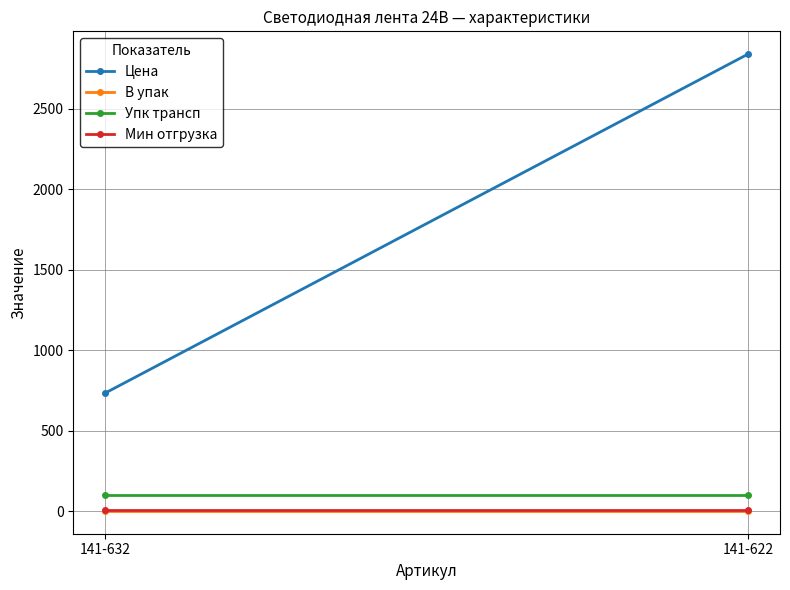

Reading left to right, list all the values displayed in this chart.

Цена: 734.0	2839.5
В упак: 1.0	1.0
Упк трансп: 100.0	100.0
Мин отгрузка: 5.0	5.0